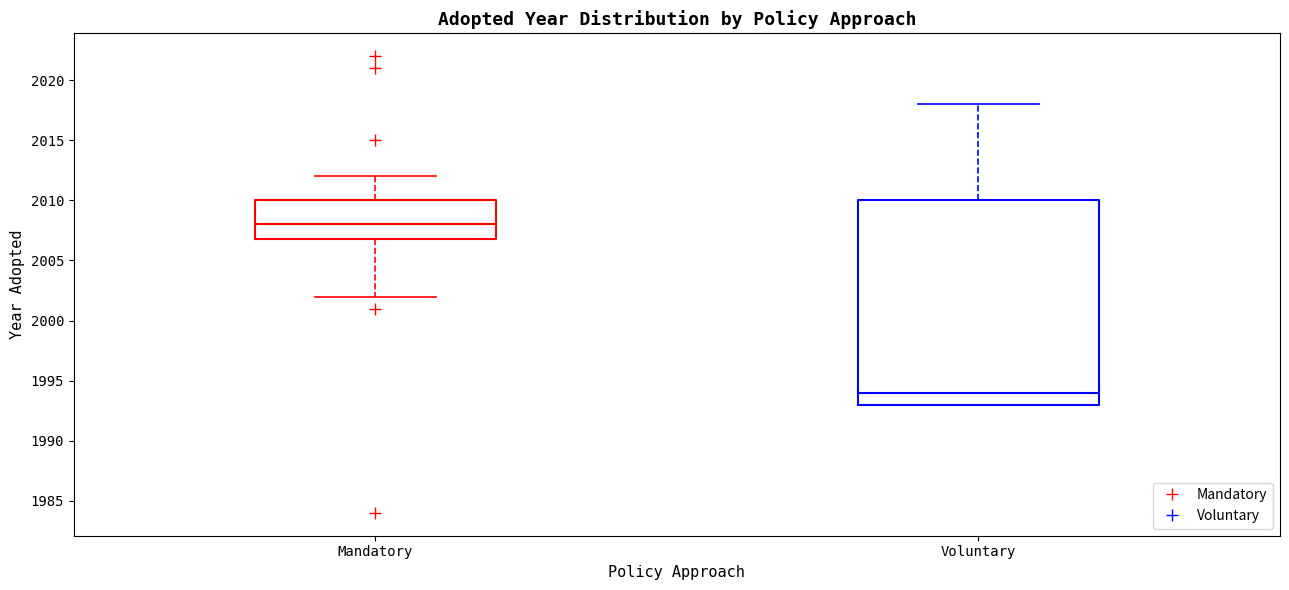

Where is the lower edge of the box for Voluntary on the y-axis? The values are not printed on the chart, so give them approximately, as read against the axis.

1993